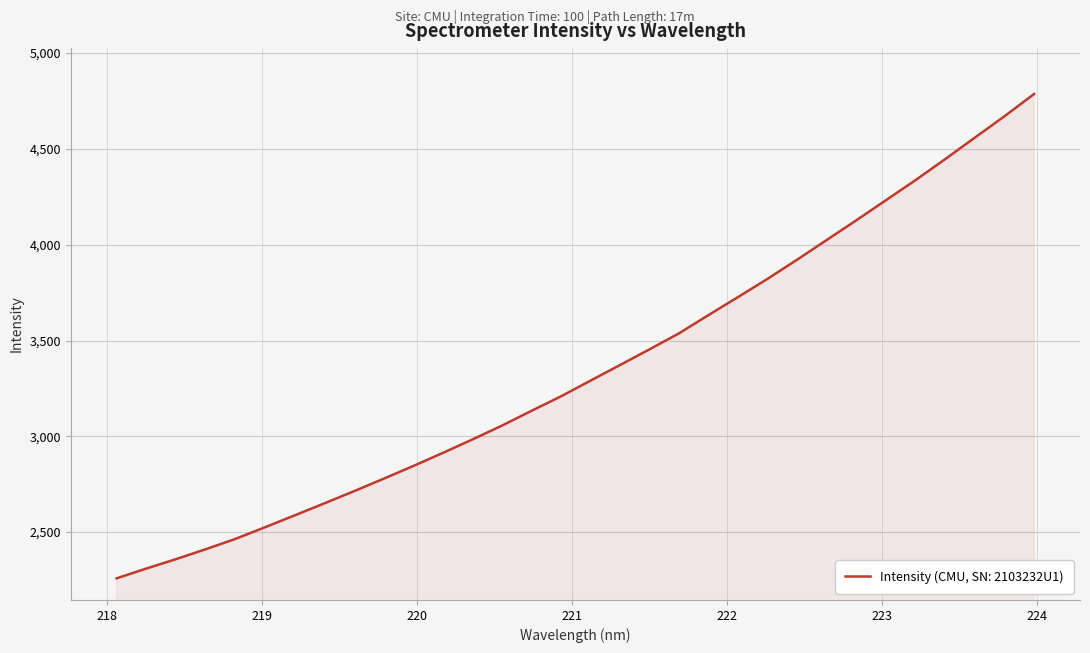

What is the minimum value shown in the chart?

2258.7